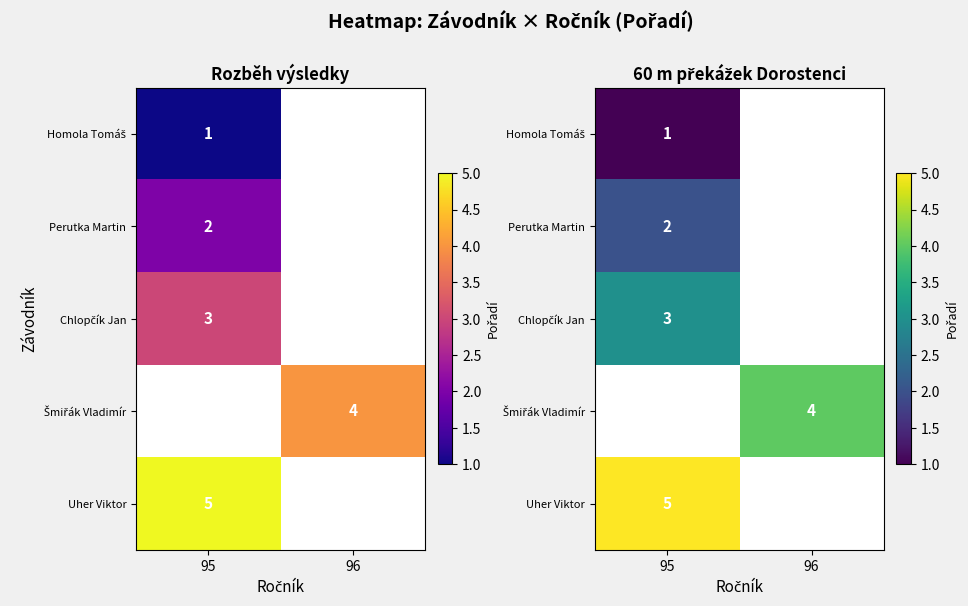

How many series are shown in this chart?

5